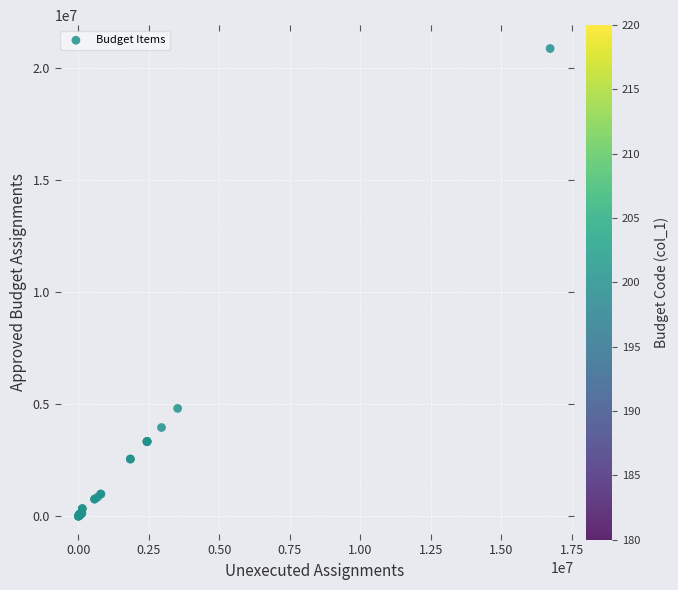

What Y value in the scatter plot is closest to 10429060?

4812820.0